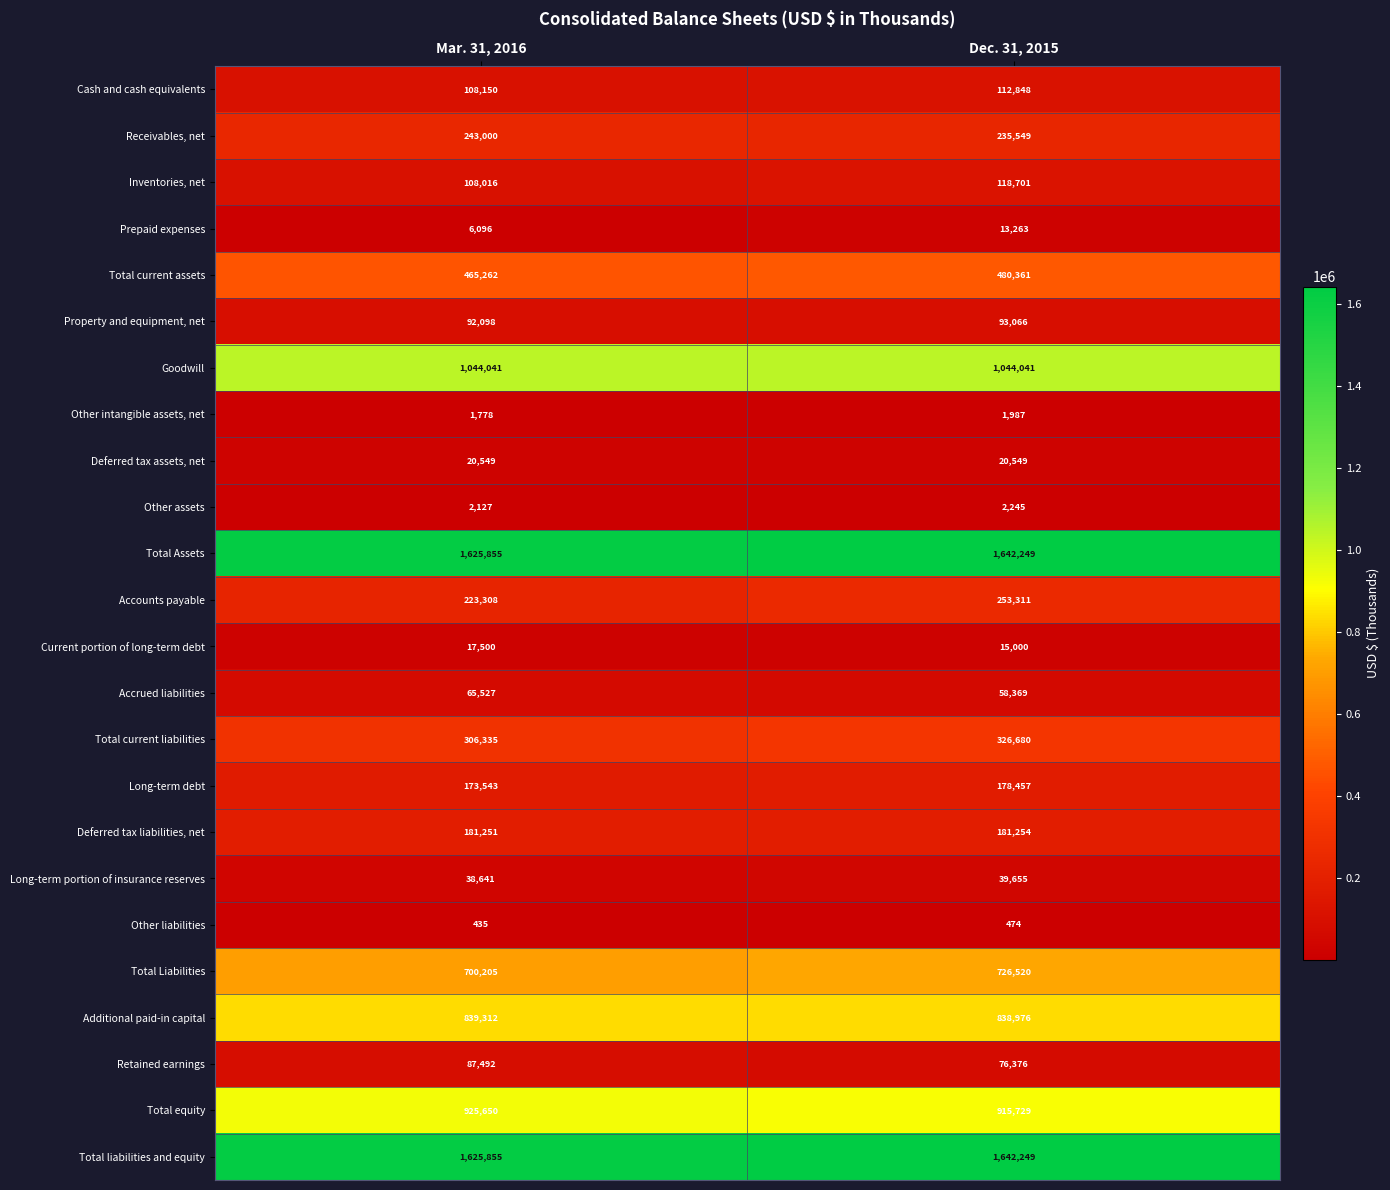

What value does the Deferred tax assets, net series have at Mar. 31, 2016?

20549